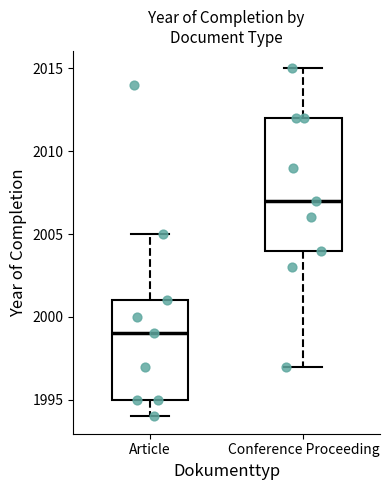

Reading left to right, transcribe this box plot: for each box, give where its median line is, the range the box spans, and where its two whiskers end, as read against the y-axis. The values are not printed on the chart, so give them approximately, as read against the axis.

Article: median 1999, box 1995 to 2001, whiskers 1994 to 2005
Conference Proceeding: median 2007, box 2004 to 2012, whiskers 1997 to 2015